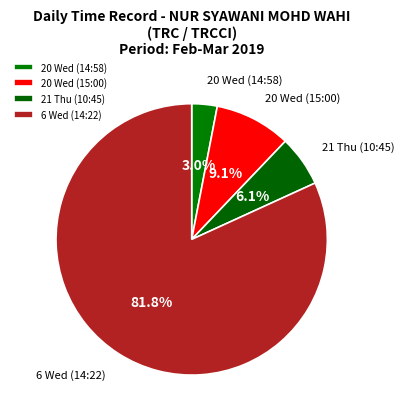

Which slice is the largest?

6 Wed (14:22)